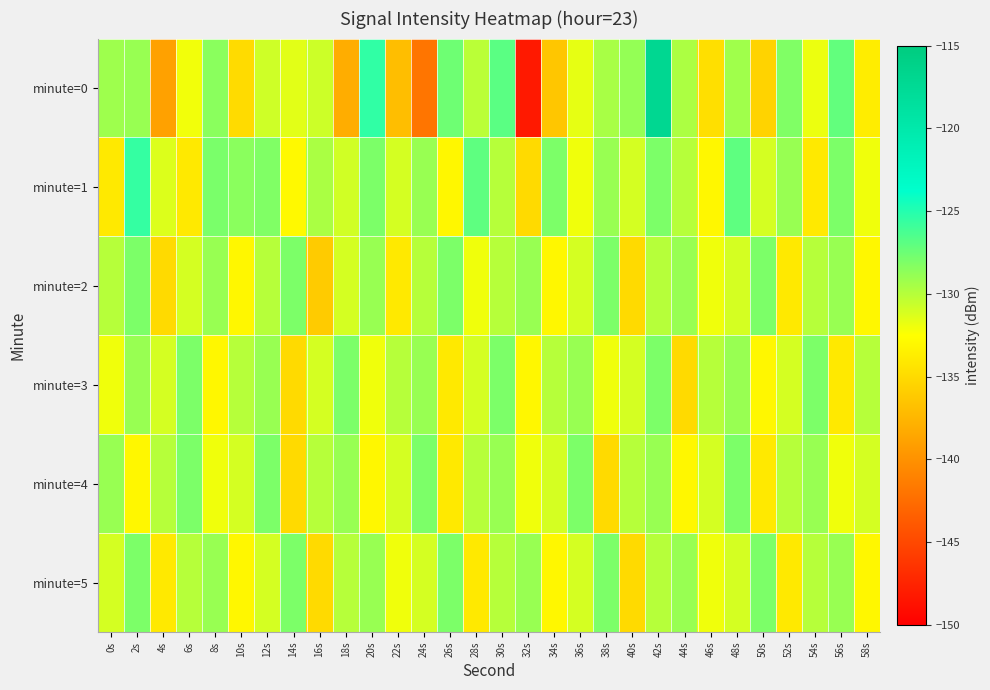

Reading left to right, what are all the values shown in this chart?

minute=0: 0s=-129.2	2s=-129.0	4s=-138.9	6s=-132.1	8s=-128.5	10s=-135.0	12s=-130.8	14s=-131.5	16s=-130.8	18s=-138.1	20s=-125.4	22s=-136.9	24s=-141.9	26s=-127.6	28s=-130.1	30s=-126.8	32s=-148.2	34s=-136.4	36s=-131.6	38s=-129.5	40s=-128.9	42s=-117.1	44s=-129.7	46s=-134.7	48s=-129.2	50s=-135.5	52s=-128.1	54s=-131.8	56s=-127.1	58s=-133.7
minute=1: 0s=-133.9	2s=-125.6	4s=-131.3	6s=-134.0	8s=-127.9	10s=-128.5	12s=-128.2	14s=-132.8	16s=-129.6	18s=-130.9	20s=-128.0	22s=-131.0	24s=-129.0	26s=-133.0	28s=-127.0	30s=-130.0	32s=-135.0	34s=-128.0	36s=-132.0	38s=-129.0	40s=-131.0	42s=-128.0	44s=-130.0	46s=-133.0	48s=-127.0	50s=-131.0	52s=-129.0	54s=-134.0	56s=-128.0	58s=-132.0
minute=2: 0s=-130.0	2s=-128.0	4s=-135.0	6s=-131.0	8s=-129.0	10s=-133.0	12s=-130.0	14s=-128.0	16s=-136.0	18s=-131.0	20s=-129.0	22s=-134.0	24s=-130.0	26s=-128.0	28s=-132.0	30s=-130.0	32s=-129.0	34s=-133.0	36s=-131.0	38s=-128.0	40s=-135.0	42s=-130.0	44s=-129.0	46s=-132.0	48s=-131.0	50s=-128.0	52s=-134.0	54s=-130.0	56s=-129.0	58s=-133.0
minute=3: 0s=-132.0	2s=-129.0	4s=-131.0	6s=-128.0	8s=-133.0	10s=-130.0	12s=-129.0	14s=-135.0	16s=-131.0	18s=-128.0	20s=-132.0	22s=-130.0	24s=-129.0	26s=-134.0	28s=-131.0	30s=-128.0	32s=-133.0	34s=-130.0	36s=-129.0	38s=-132.0	40s=-131.0	42s=-128.0	44s=-135.0	46s=-130.0	48s=-129.0	50s=-133.0	52s=-131.0	54s=-128.0	56s=-134.0	58s=-130.0
minute=4: 0s=-129.0	2s=-133.0	4s=-130.0	6s=-128.0	8s=-132.0	10s=-131.0	12s=-128.0	14s=-135.0	16s=-130.0	18s=-129.0	20s=-133.0	22s=-131.0	24s=-128.0	26s=-134.0	28s=-130.0	30s=-129.0	32s=-132.0	34s=-131.0	36s=-128.0	38s=-135.0	40s=-130.0	42s=-129.0	44s=-133.0	46s=-131.0	48s=-128.0	50s=-134.0	52s=-130.0	54s=-129.0	56s=-132.0	58s=-131.0
minute=5: 0s=-131.0	2s=-128.0	4s=-134.0	6s=-130.0	8s=-129.0	10s=-133.0	12s=-131.0	14s=-128.0	16s=-135.0	18s=-130.0	20s=-129.0	22s=-132.0	24s=-131.0	26s=-128.0	28s=-134.0	30s=-130.0	32s=-129.0	34s=-133.0	36s=-131.0	38s=-128.0	40s=-135.0	42s=-130.0	44s=-129.0	46s=-132.0	48s=-131.0	50s=-128.0	52s=-134.0	54s=-130.0	56s=-129.0	58s=-133.0